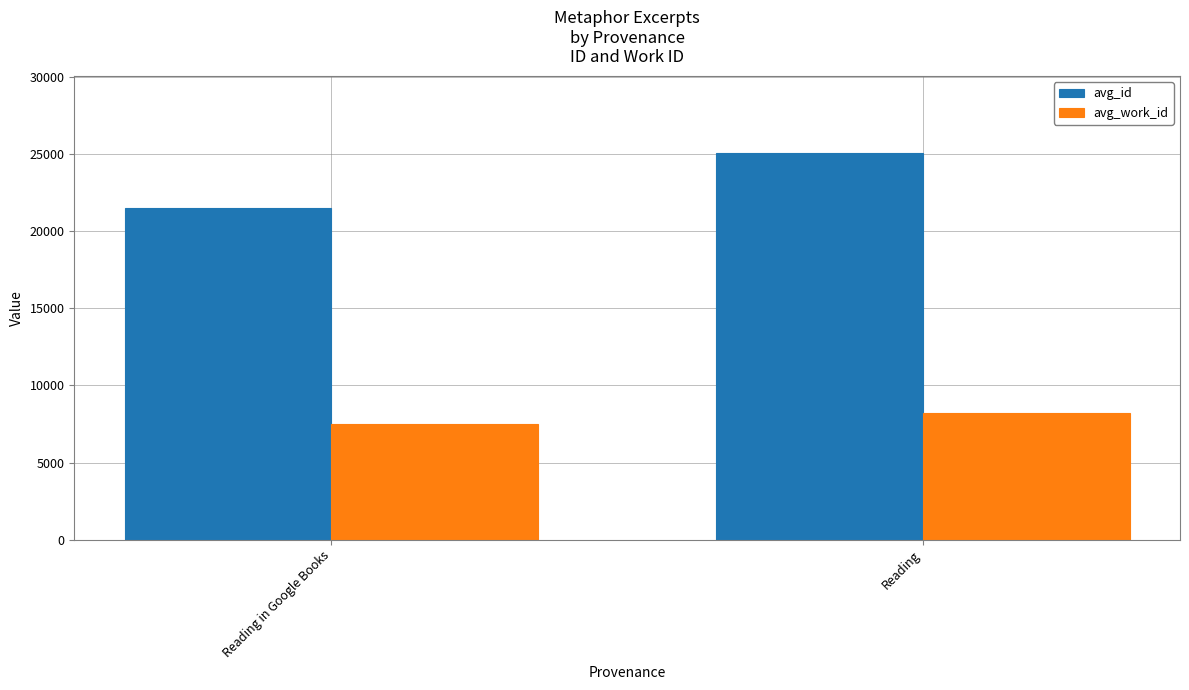

How many data points in avg_id are above 25043?

1